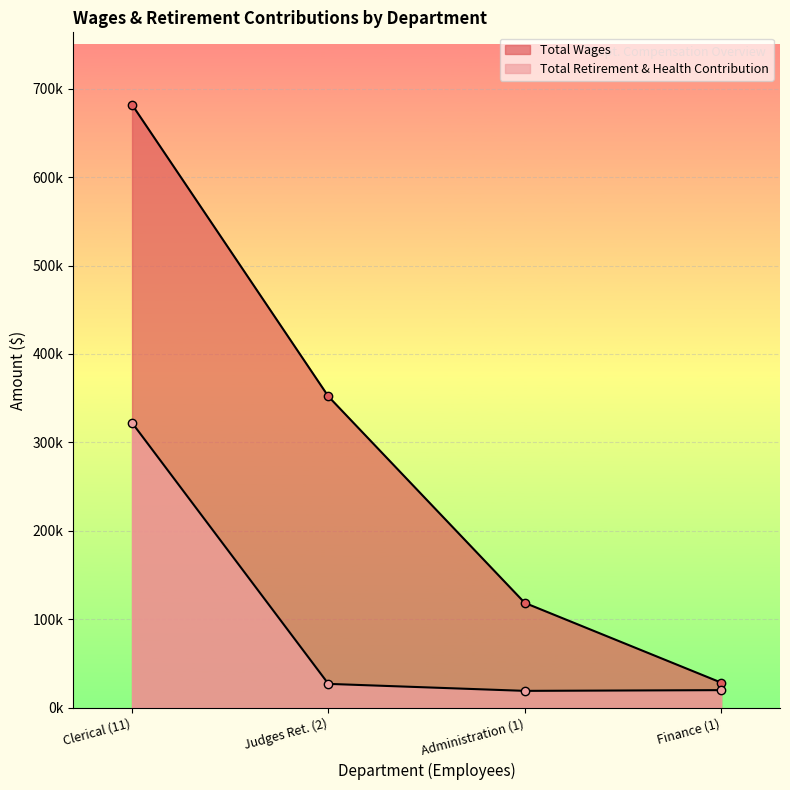

What is the greatest value displayed?

682008